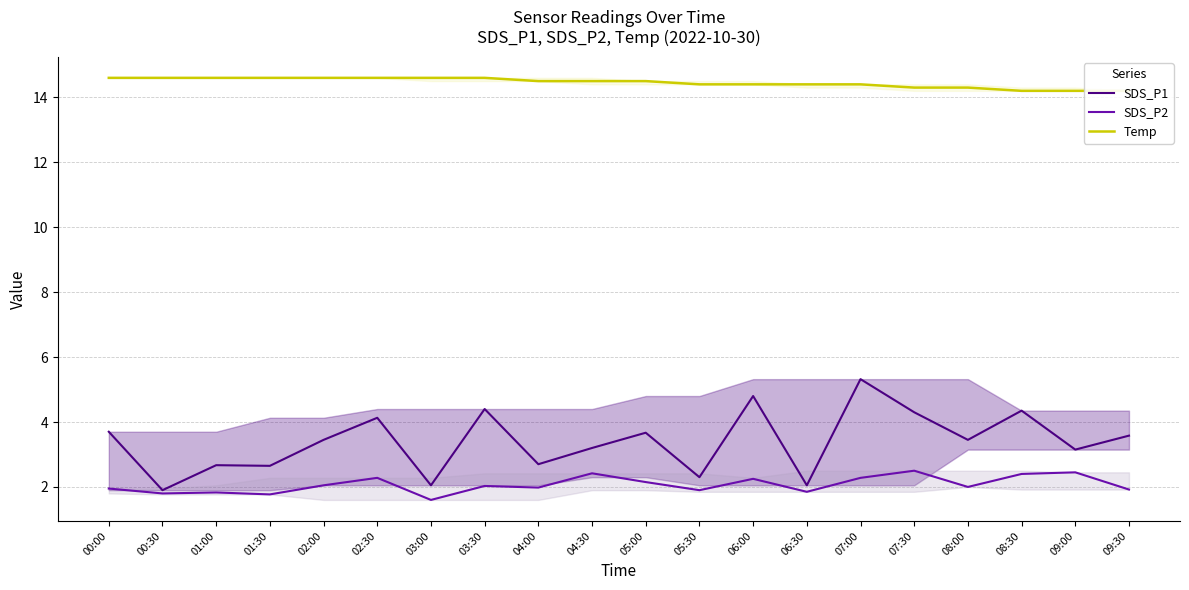

Is it true that SDS_P2 equals 1.3 at 08:00?

False